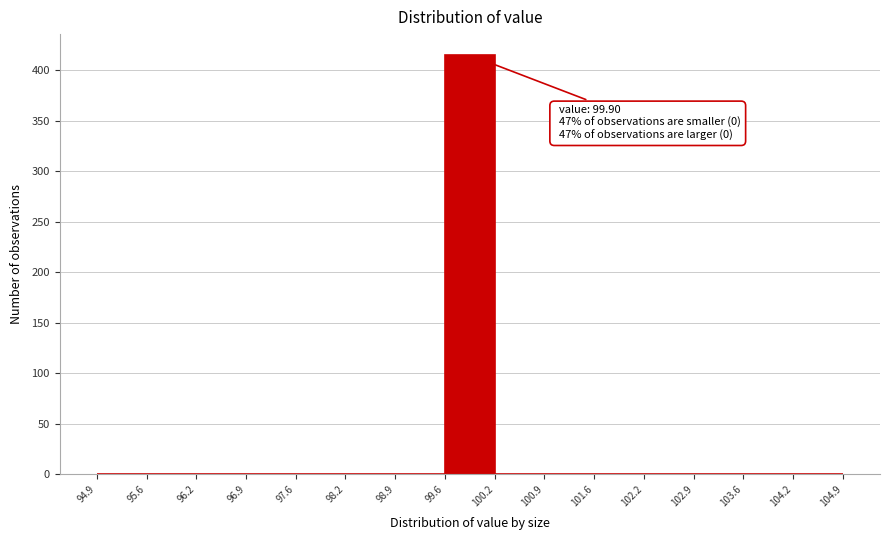

Over which range of the x-axis is the bar tallest?

99.6 to 100.2